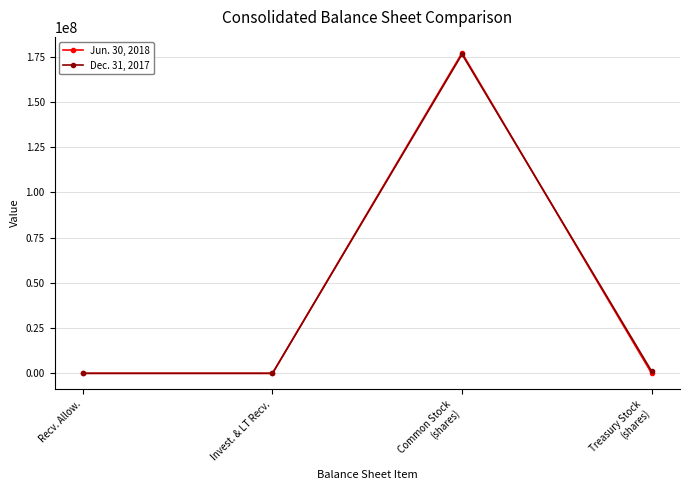

True or false: Dec. 31, 2017 has a value of 234063420 at Common Stock
(shares).

False